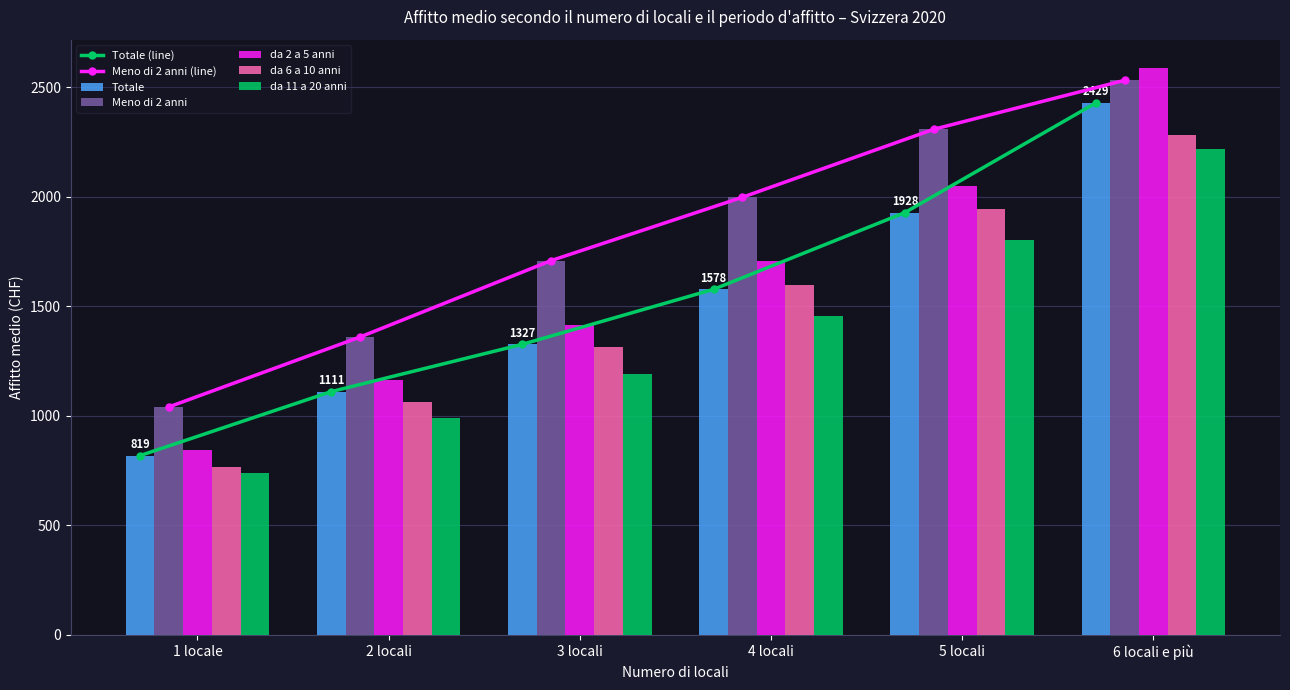

What is the minimum value shown in the chart?

739